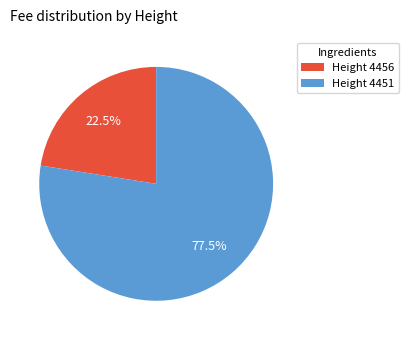

Rank the categories by value from highest to lowest.

Height 4451, Height 4456